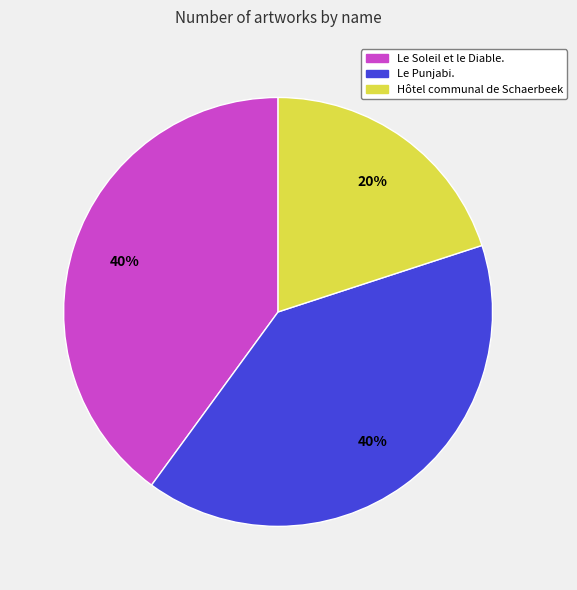

To the nearest percent, what is the average slice percentage?

33%